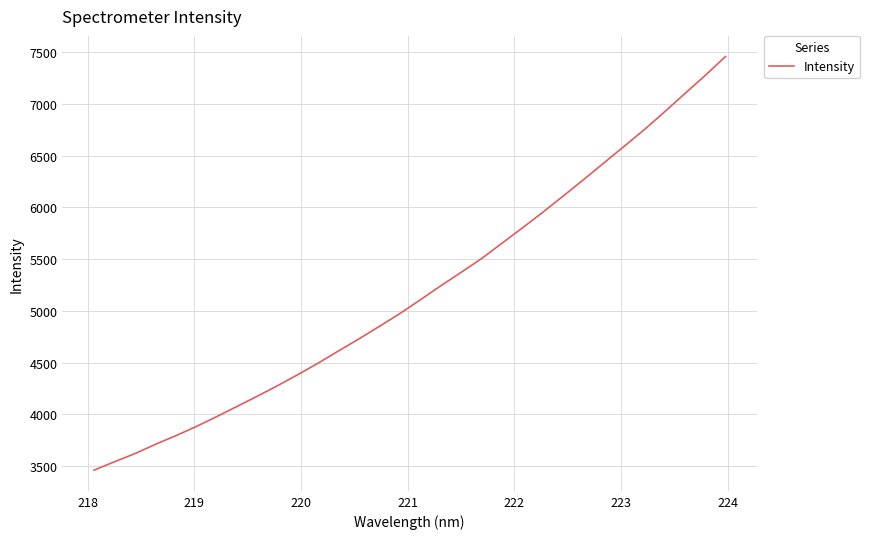

What is the difference between the maximum and minimum values?

3995.5